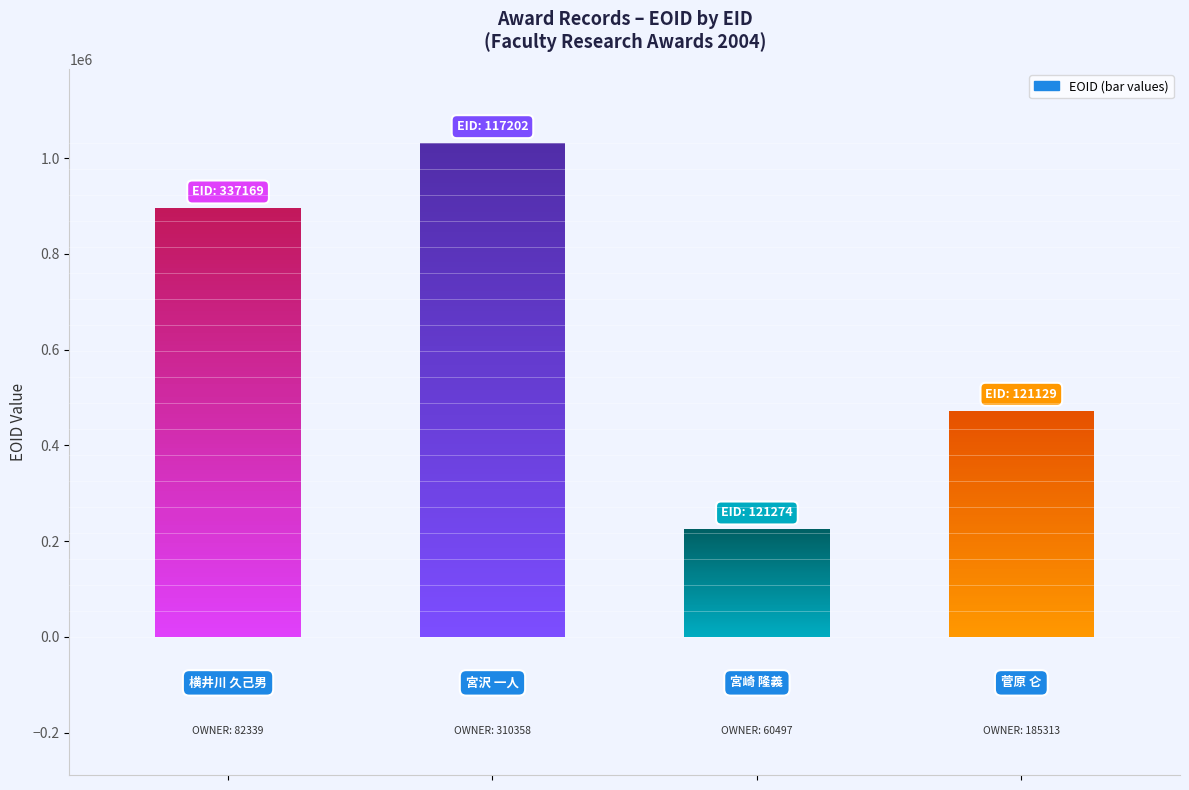

How many data points are less than 895099?

2